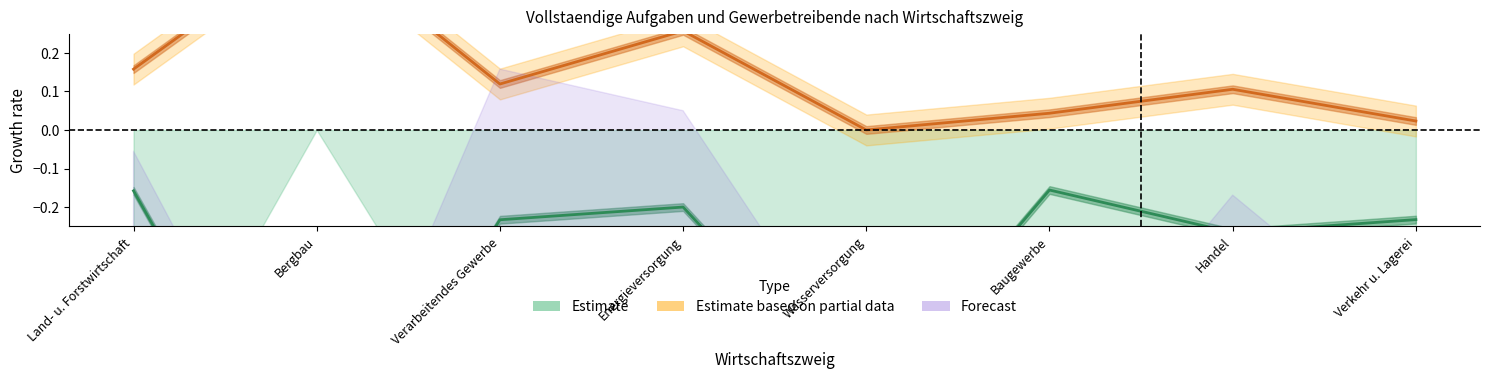

What is the sum of all Forecast values?

-6.2